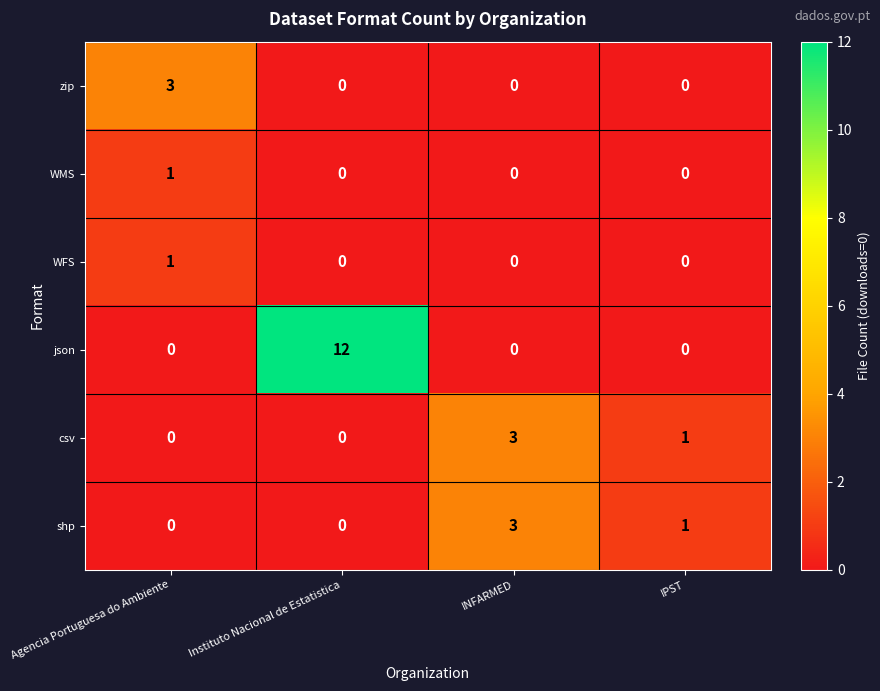

The json series shows 7 at IPST. True or false?

False